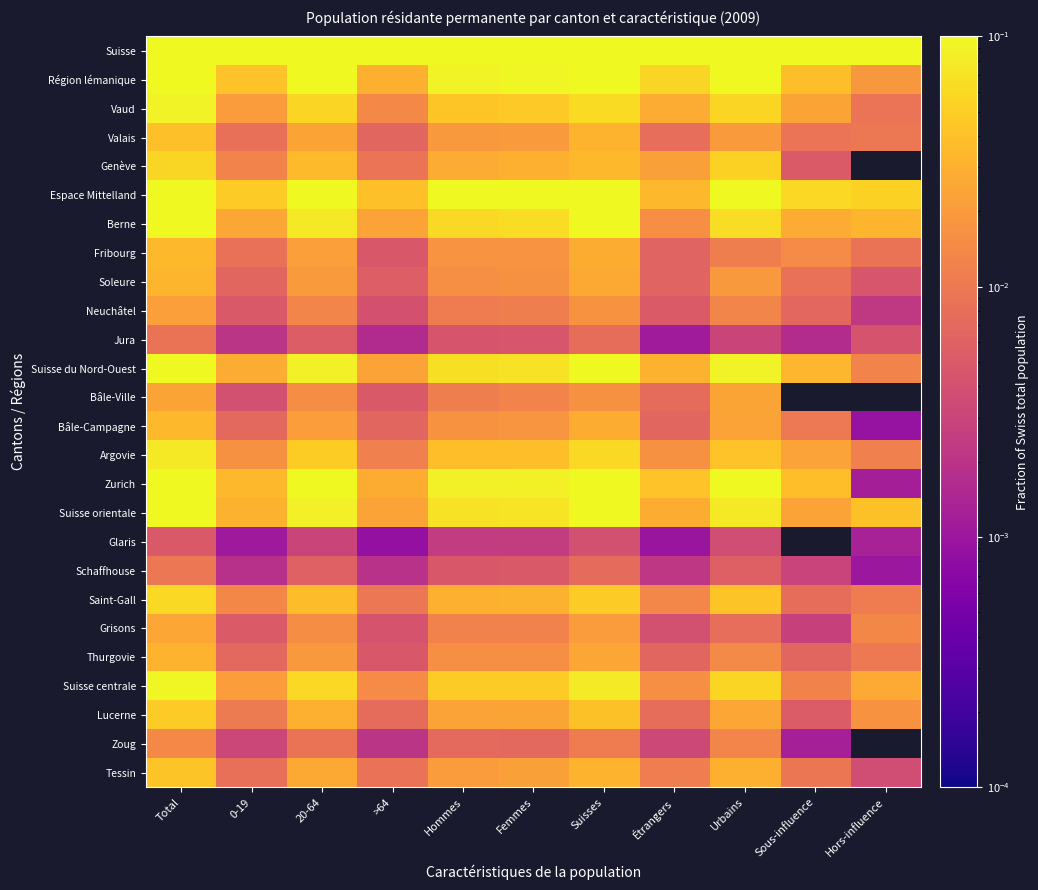

Reading left to right, what are all the values shown in this chart?

Suisse: Total=1.0	0-19=0.2	20-64=0.6	>64=0.2	Hommes=0.5	Femmes=0.5	Suisses=0.8	Étrangers=0.2	Urbains=0.6	Sous-influence=0.2	Hors-influence=0.2
Région lémanique: Total=0.2	0-19=0.0	20-64=0.1	>64=0.0	Hommes=0.1	Femmes=0.1	Suisses=0.1	Étrangers=0.1	Urbains=0.1	Sous-influence=0.0	Hors-influence=0.0
Vaud: Total=0.1	0-19=0.0	20-64=0.1	>64=0.0	Hommes=0.0	Femmes=0.0	Suisses=0.1	Étrangers=0.0	Urbains=0.1	Sous-influence=0.0	Hors-influence=0.0
Valais: Total=0.0	0-19=0.0	20-64=0.0	>64=0.0	Hommes=0.0	Femmes=0.0	Suisses=0.0	Étrangers=0.0	Urbains=0.0	Sous-influence=0.0	Hors-influence=0.0
Genève: Total=0.1	0-19=0.0	20-64=0.0	>64=0.0	Hommes=0.0	Femmes=0.0	Suisses=0.0	Étrangers=0.0	Urbains=0.1	Sous-influence=0.0	Hors-influence=0.0
Espace Mittelland: Total=0.2	0-19=0.0	20-64=0.1	>64=0.0	Hommes=0.1	Femmes=0.1	Suisses=0.2	Étrangers=0.0	Urbains=0.1	Sous-influence=0.1	Hors-influence=0.1
Berne: Total=0.1	0-19=0.0	20-64=0.1	>64=0.0	Hommes=0.1	Femmes=0.1	Suisses=0.1	Étrangers=0.0	Urbains=0.1	Sous-influence=0.0	Hors-influence=0.0
Fribourg: Total=0.0	0-19=0.0	20-64=0.0	>64=0.0	Hommes=0.0	Femmes=0.0	Suisses=0.0	Étrangers=0.0	Urbains=0.0	Sous-influence=0.0	Hors-influence=0.0
Soleure: Total=0.0	0-19=0.0	20-64=0.0	>64=0.0	Hommes=0.0	Femmes=0.0	Suisses=0.0	Étrangers=0.0	Urbains=0.0	Sous-influence=0.0	Hors-influence=0.0
Neuchâtel: Total=0.0	0-19=0.0	20-64=0.0	>64=0.0	Hommes=0.0	Femmes=0.0	Suisses=0.0	Étrangers=0.0	Urbains=0.0	Sous-influence=0.0	Hors-influence=0.0
Jura: Total=0.0	0-19=0.0	20-64=0.0	>64=0.0	Hommes=0.0	Femmes=0.0	Suisses=0.0	Étrangers=0.0	Urbains=0.0	Sous-influence=0.0	Hors-influence=0.0
Suisse du Nord-Ouest: Total=0.1	0-19=0.0	20-64=0.1	>64=0.0	Hommes=0.1	Femmes=0.1	Suisses=0.1	Étrangers=0.0	Urbains=0.1	Sous-influence=0.0	Hors-influence=0.0
Bâle-Ville: Total=0.0	0-19=0.0	20-64=0.0	>64=0.0	Hommes=0.0	Femmes=0.0	Suisses=0.0	Étrangers=0.0	Urbains=0.0	Sous-influence=0.0	Hors-influence=0.0
Bâle-Campagne: Total=0.0	0-19=0.0	20-64=0.0	>64=0.0	Hommes=0.0	Femmes=0.0	Suisses=0.0	Étrangers=0.0	Urbains=0.0	Sous-influence=0.0	Hors-influence=0.0
Argovie: Total=0.1	0-19=0.0	20-64=0.0	>64=0.0	Hommes=0.0	Femmes=0.0	Suisses=0.1	Étrangers=0.0	Urbains=0.0	Sous-influence=0.0	Hors-influence=0.0
Zurich: Total=0.2	0-19=0.0	20-64=0.1	>64=0.0	Hommes=0.1	Femmes=0.1	Suisses=0.1	Étrangers=0.0	Urbains=0.1	Sous-influence=0.0	Hors-influence=0.0
Suisse orientale: Total=0.1	0-19=0.0	20-64=0.1	>64=0.0	Hommes=0.1	Femmes=0.1	Suisses=0.1	Étrangers=0.0	Urbains=0.1	Sous-influence=0.0	Hors-influence=0.0
Glaris: Total=0.0	0-19=0.0	20-64=0.0	>64=0.0	Hommes=0.0	Femmes=0.0	Suisses=0.0	Étrangers=0.0	Urbains=0.0	Sous-influence=0.0	Hors-influence=0.0
Schaffhouse: Total=0.0	0-19=0.0	20-64=0.0	>64=0.0	Hommes=0.0	Femmes=0.0	Suisses=0.0	Étrangers=0.0	Urbains=0.0	Sous-influence=0.0	Hors-influence=0.0
Saint-Gall: Total=0.1	0-19=0.0	20-64=0.0	>64=0.0	Hommes=0.0	Femmes=0.0	Suisses=0.0	Étrangers=0.0	Urbains=0.0	Sous-influence=0.0	Hors-influence=0.0
Grisons: Total=0.0	0-19=0.0	20-64=0.0	>64=0.0	Hommes=0.0	Femmes=0.0	Suisses=0.0	Étrangers=0.0	Urbains=0.0	Sous-influence=0.0	Hors-influence=0.0
Thurgovie: Total=0.0	0-19=0.0	20-64=0.0	>64=0.0	Hommes=0.0	Femmes=0.0	Suisses=0.0	Étrangers=0.0	Urbains=0.0	Sous-influence=0.0	Hors-influence=0.0
Suisse centrale: Total=0.1	0-19=0.0	20-64=0.1	>64=0.0	Hommes=0.0	Femmes=0.0	Suisses=0.1	Étrangers=0.0	Urbains=0.1	Sous-influence=0.0	Hors-influence=0.0
Lucerne: Total=0.0	0-19=0.0	20-64=0.0	>64=0.0	Hommes=0.0	Femmes=0.0	Suisses=0.0	Étrangers=0.0	Urbains=0.0	Sous-influence=0.0	Hors-influence=0.0
Zoug: Total=0.0	0-19=0.0	20-64=0.0	>64=0.0	Hommes=0.0	Femmes=0.0	Suisses=0.0	Étrangers=0.0	Urbains=0.0	Sous-influence=0.0	Hors-influence=0.0
Tessin: Total=0.0	0-19=0.0	20-64=0.0	>64=0.0	Hommes=0.0	Femmes=0.0	Suisses=0.0	Étrangers=0.0	Urbains=0.0	Sous-influence=0.0	Hors-influence=0.0